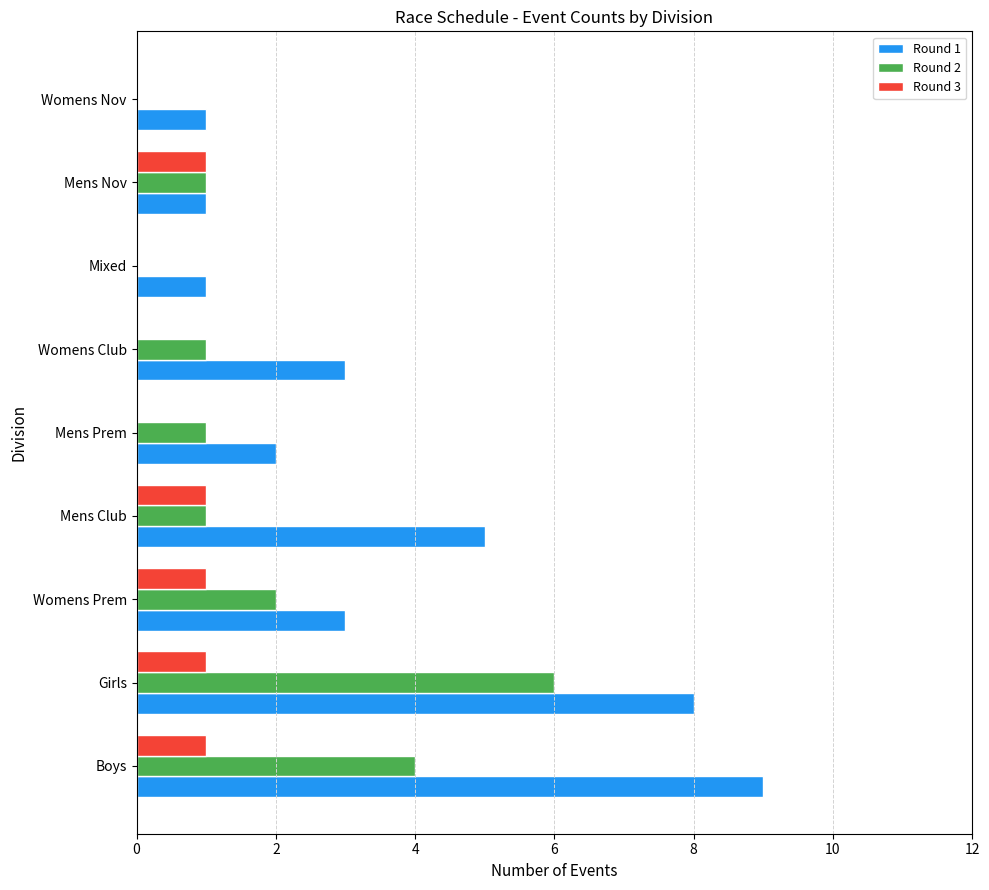

What is the sum of all Round 2 values?

16